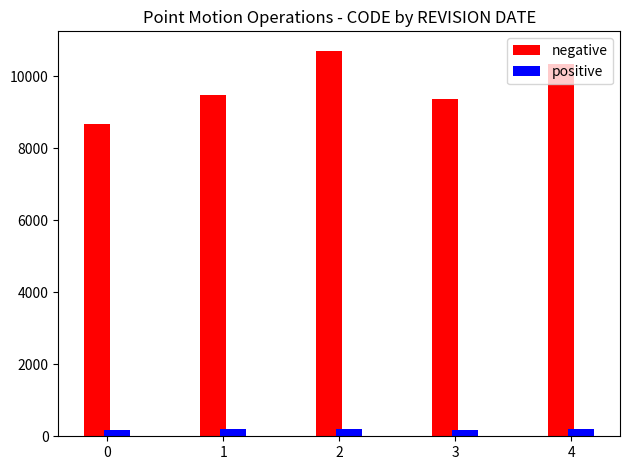

Count the number of data series in this chart.

2